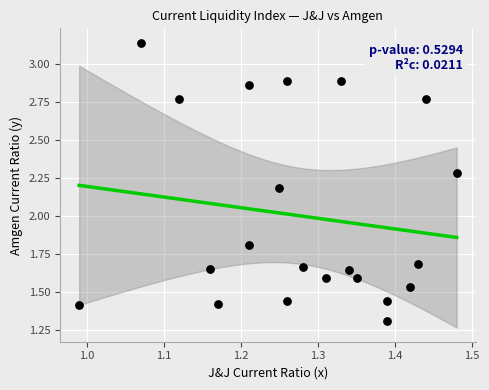

What is the range of X values (max minus min)?

0.5